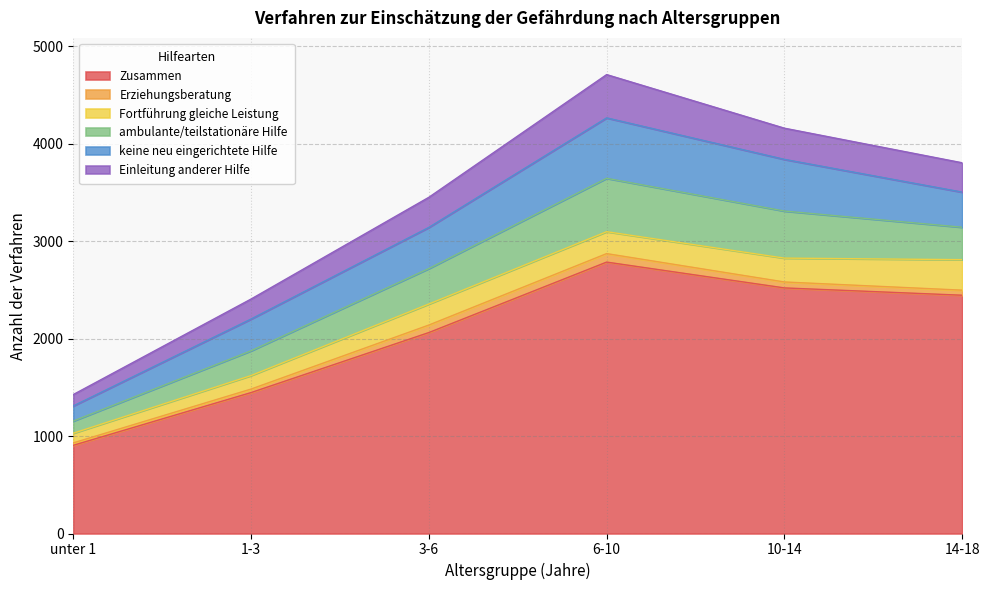

What is the sum of all ambulante/teilstationäre Hilfe values?

2107